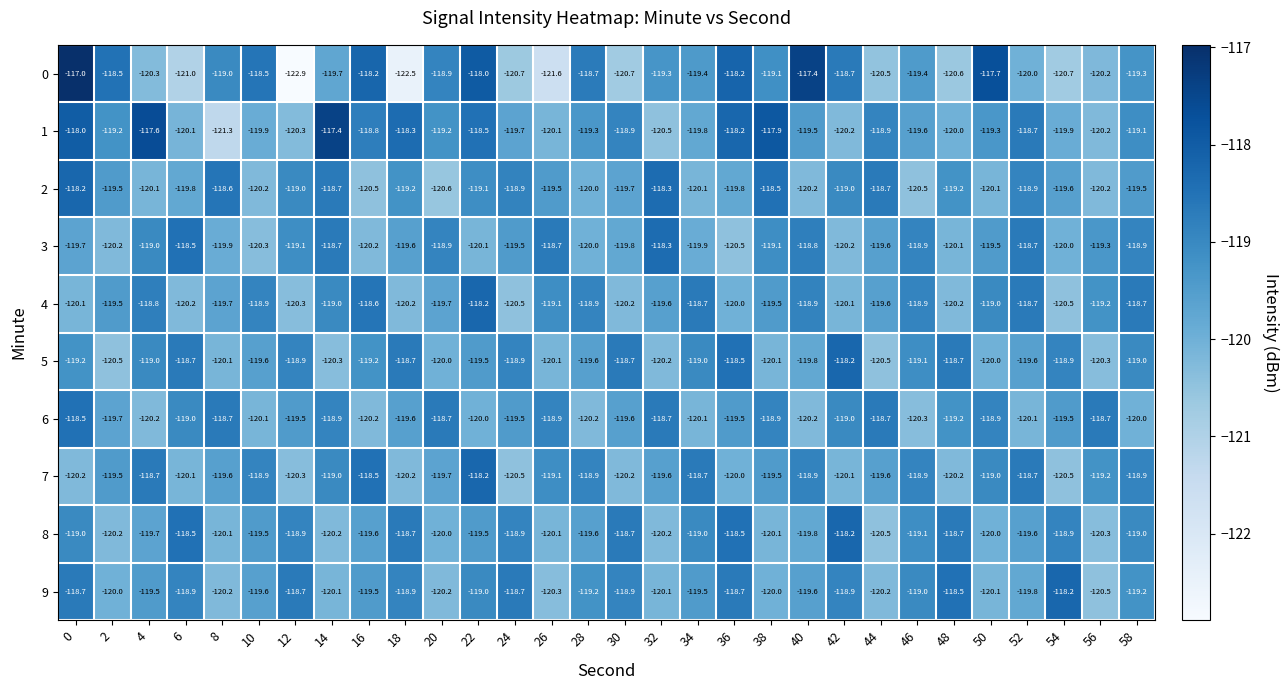

What is the difference between the maximum and second lowest values in the 6 series?

1.7